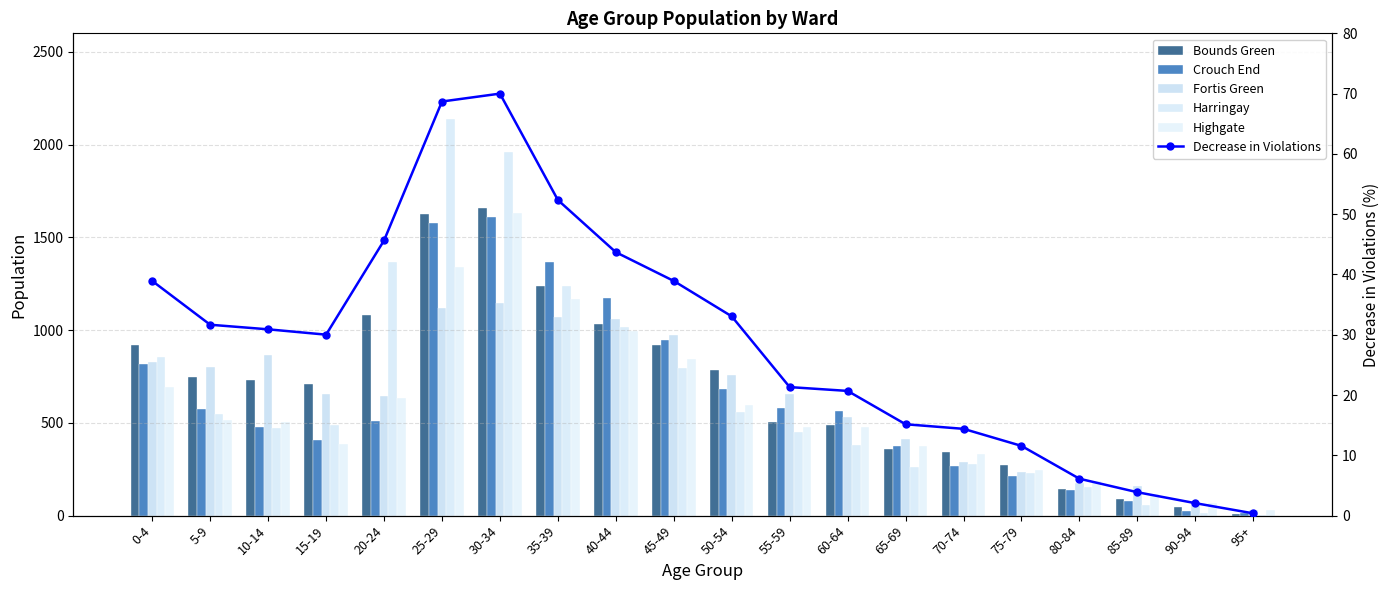

At which label does Decrease in Violations first exceed 30?

0-4